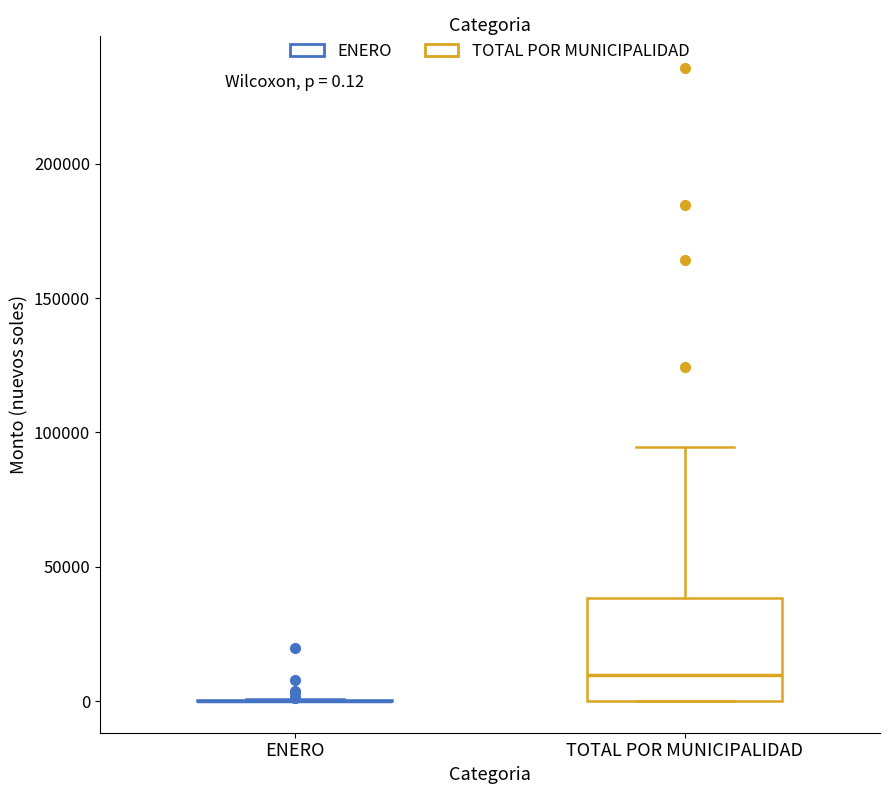

Comparing the boxes themselves (not the whiskers), which one is the tallest?

TOTAL POR MUNICIPALIDAD